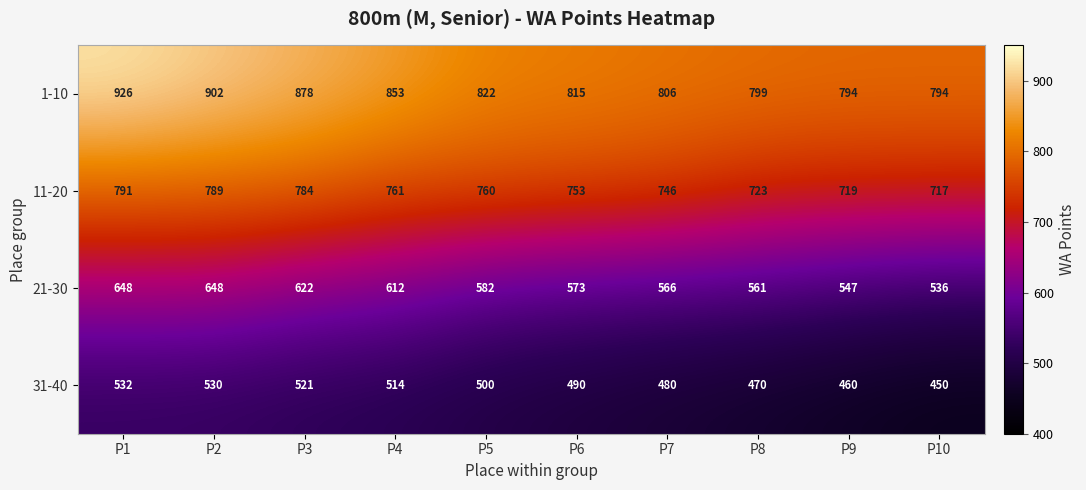

At which category is the sum across all series the highest?

P1